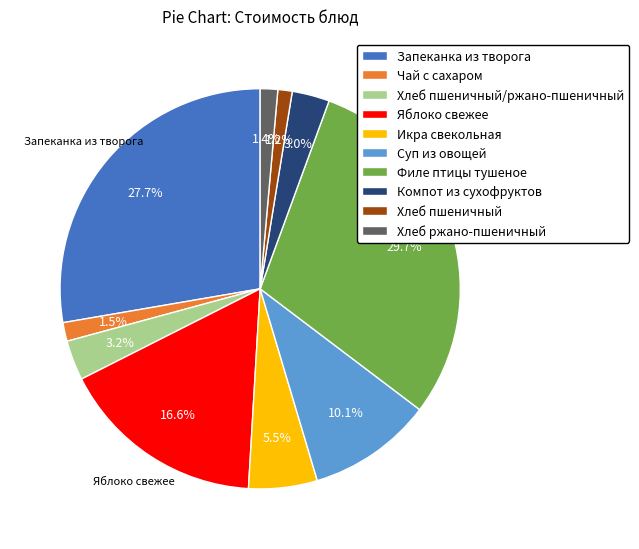

How many segments does this pie chart have?

10